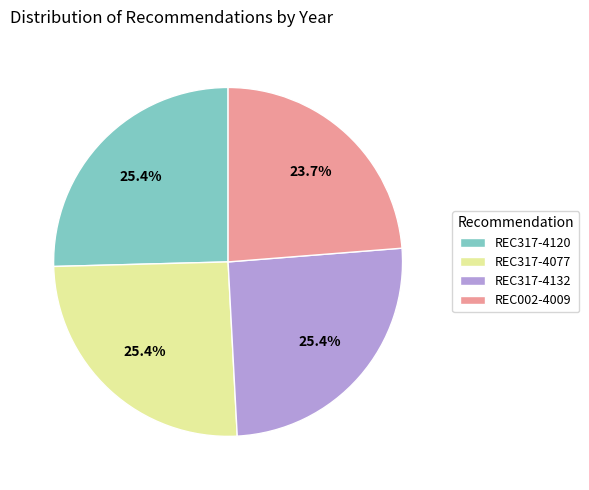

To the nearest percent, what is the difference between the largest and smallest slice percentages?

2%